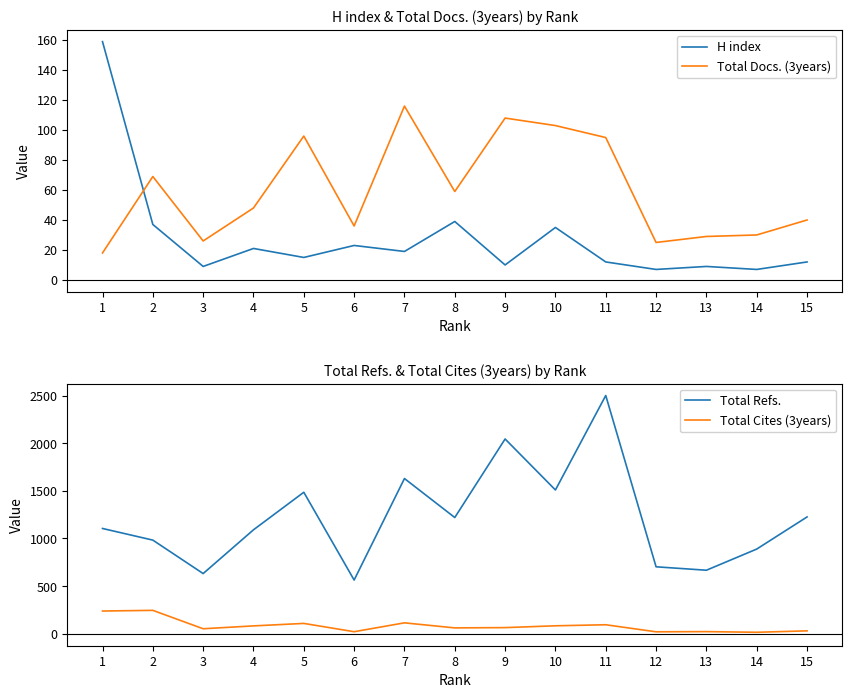

Does the chart have visible grid lines?

No